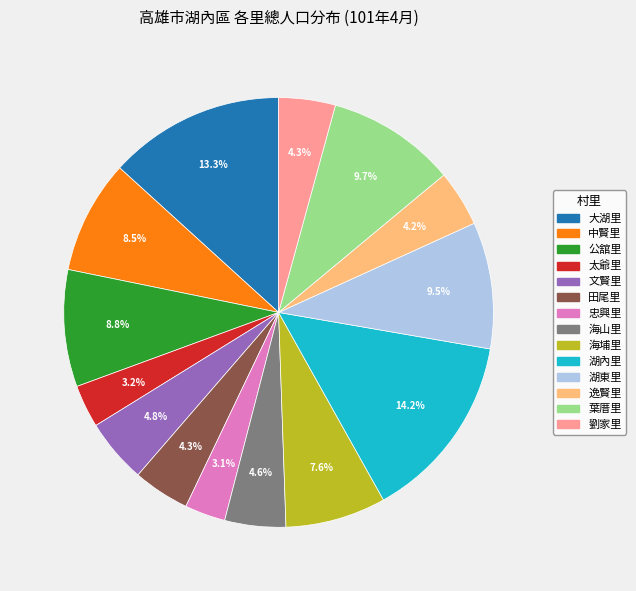

Which category has the biggest portion of the pie?

湖內里